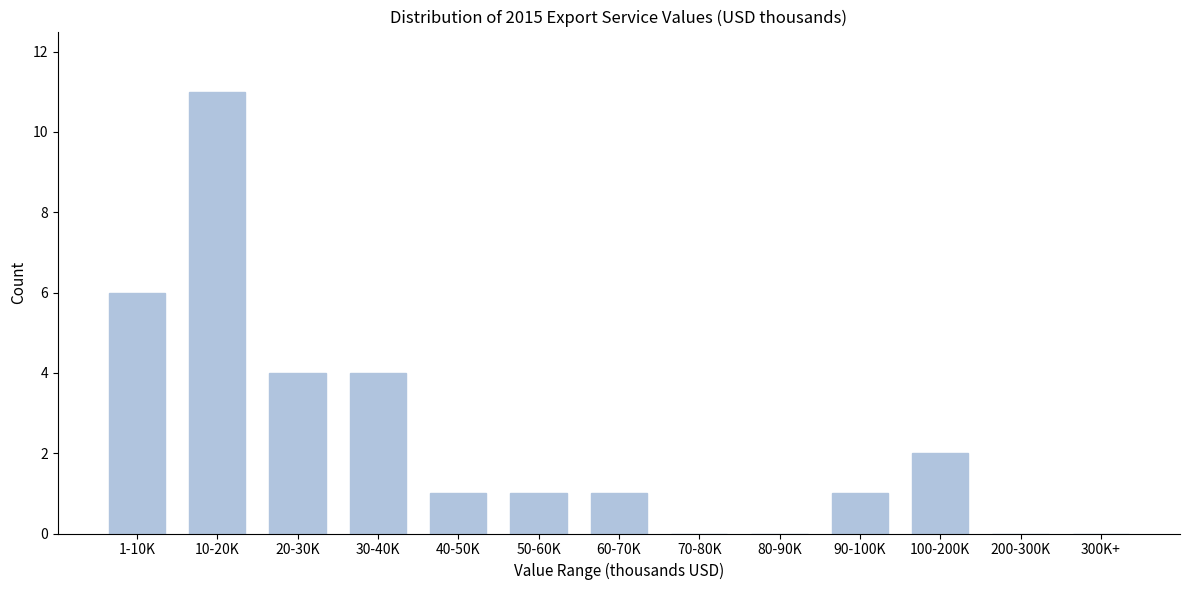

Reading left to right, what are all the values shown in this chart?

1-10K=6	10-20K=11	20-30K=4	30-40K=4	40-50K=1	50-60K=1	60-70K=1	70-80K=0	80-90K=0	90-100K=1	100-200K=2	200-300K=0	300K+=0